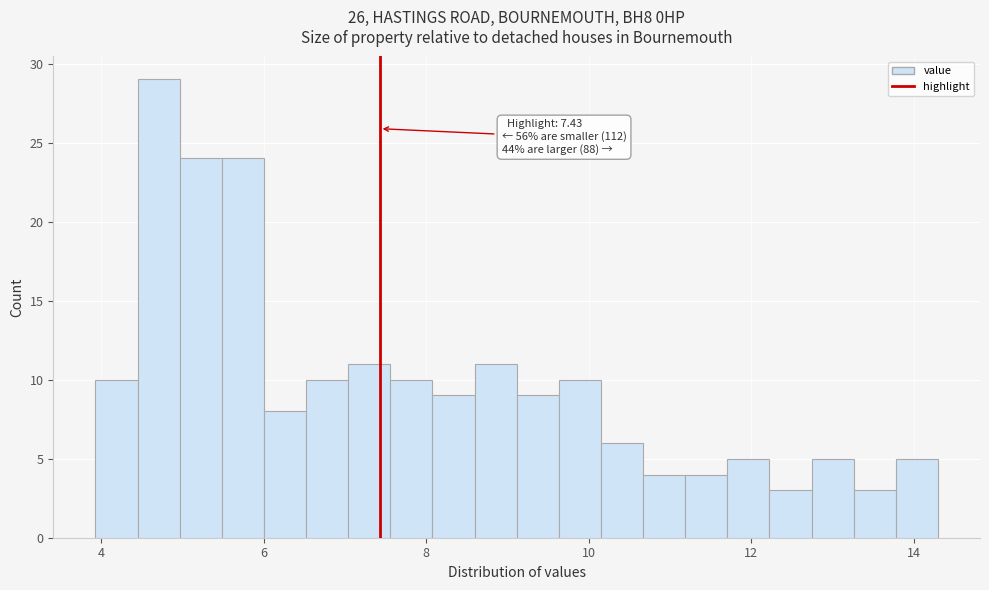

Around what value on the x-axis is the tallest bar? Give the approximate position of its centre, as read against the axis.

4.8